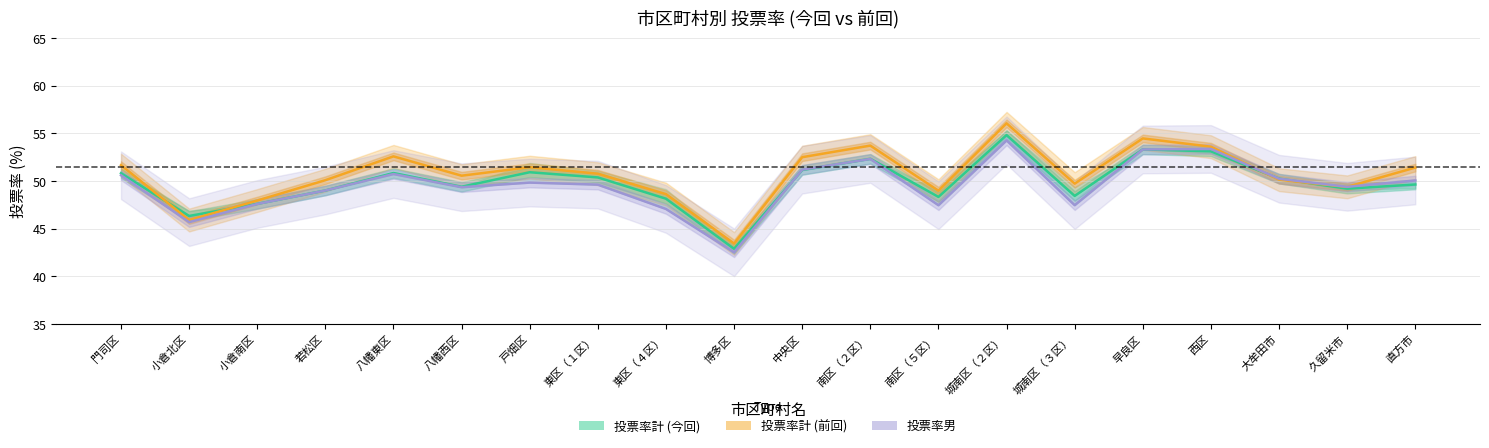

Is it true that 投票率計 (今回) equals 51.2 at 中央区?

True